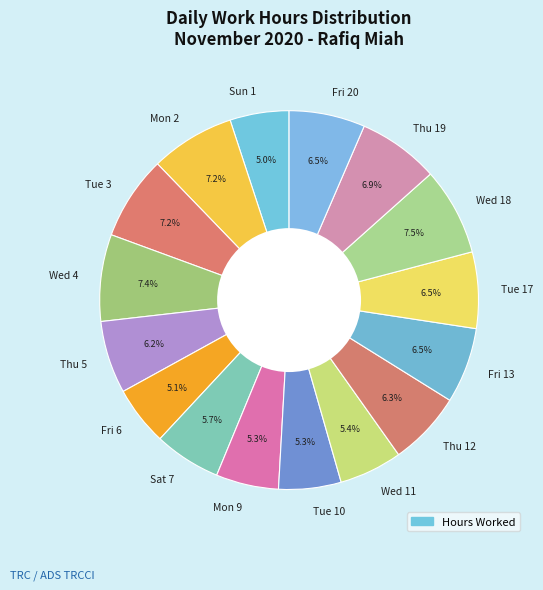

To the nearest percent, what is the difference between the Mon 9 and Thu 19 slice percentages?

2%